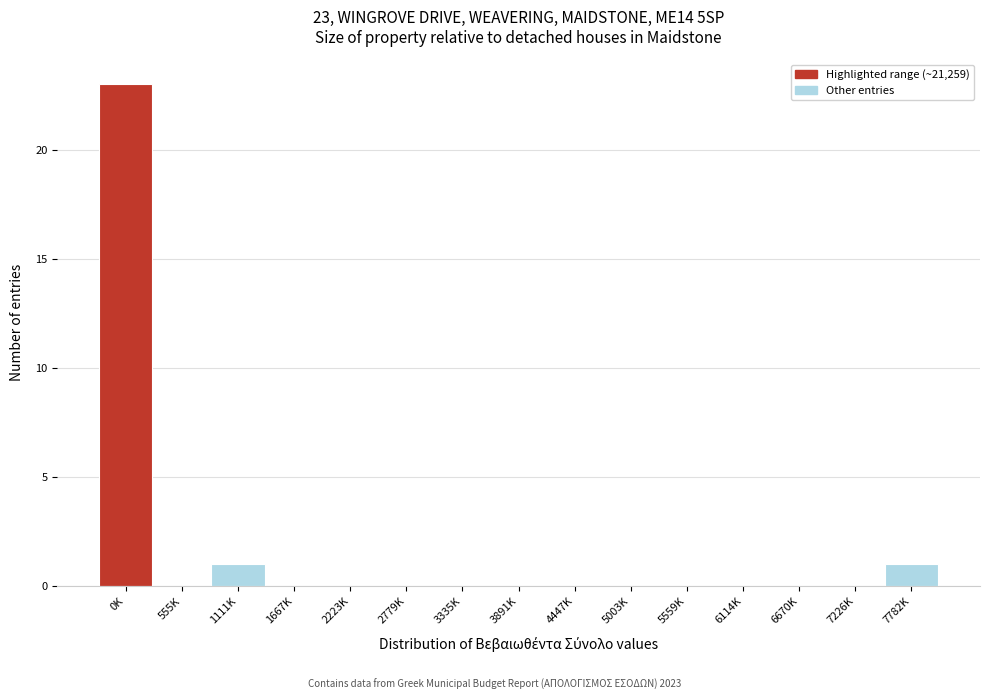

Reading left to right, transcribe all the data shown in this chart.

0K=23	555K=0	1111K=1	1667K=0	2223K=0	2779K=0	3335K=0	3891K=0	4447K=0	5003K=0	5559K=0	6114K=0	6670K=0	7226K=0	7782K=1